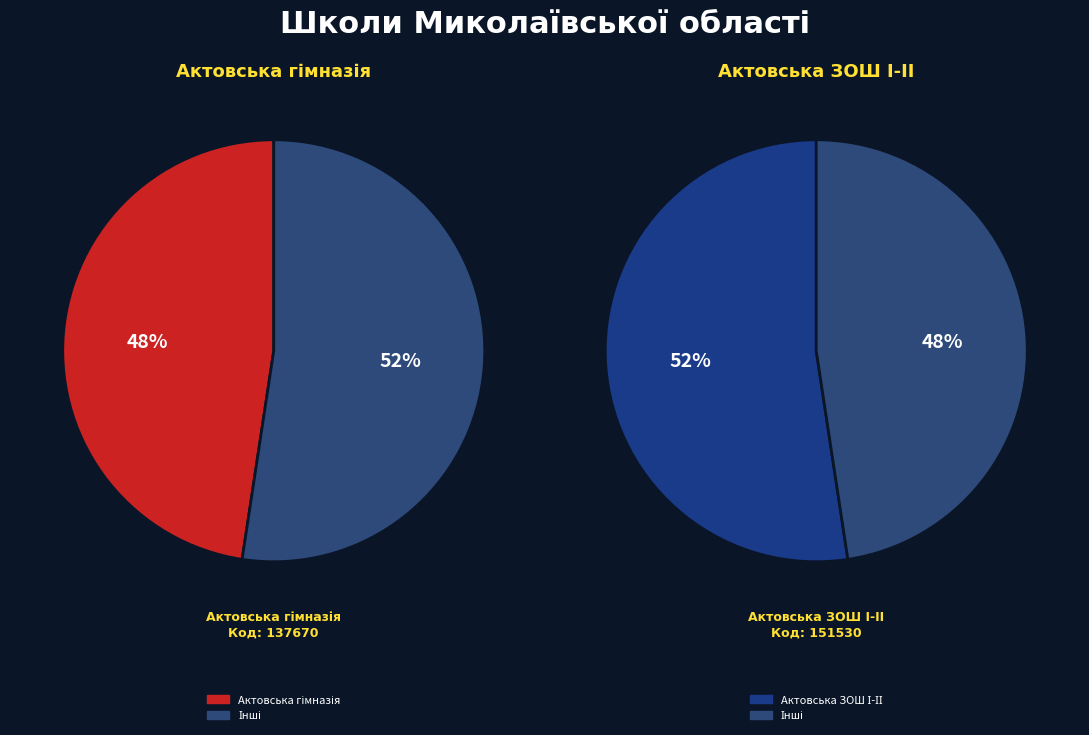

How much of the chart is everything except Актовська гімназія?

52.4%